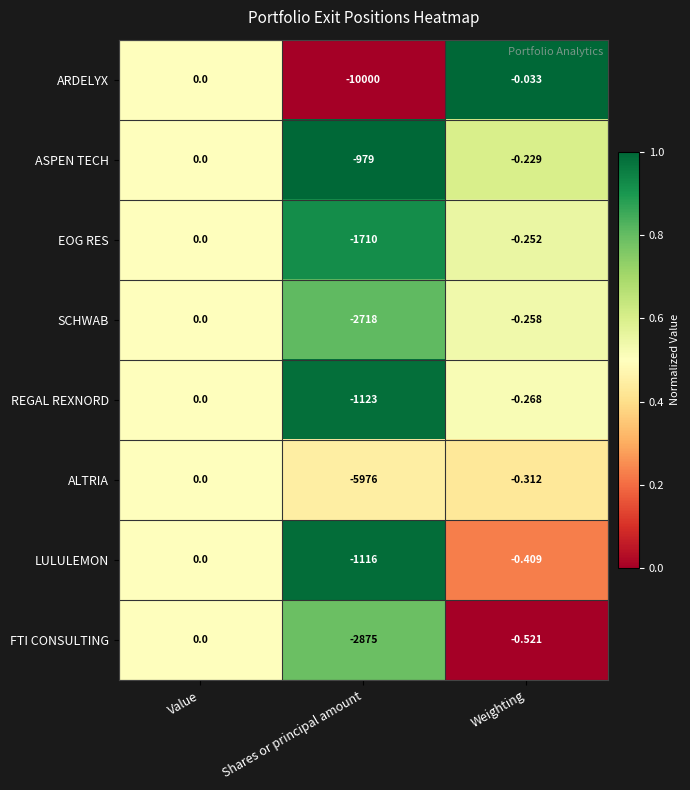

Which label corresponds to the largest value in the chart?

Value